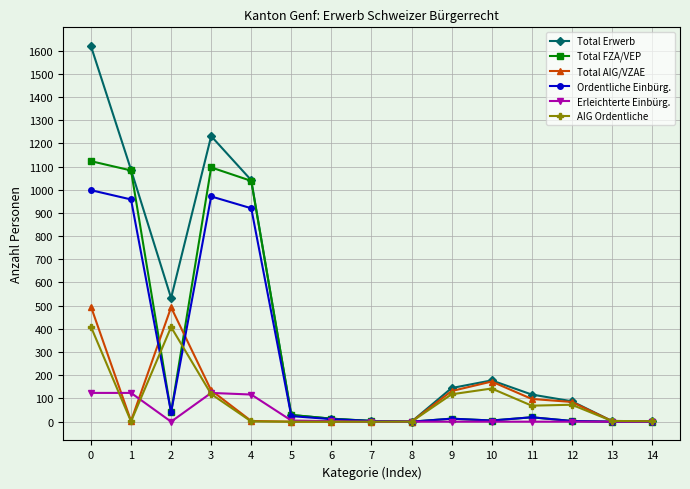

Which series has the largest range (max minus min)?

Total Erwerb